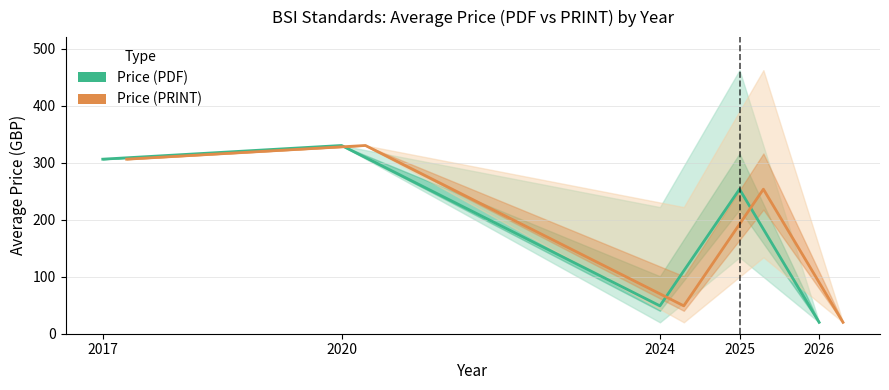

Reading left to right, list all the values displayed in this chart.

Price (PDF): 306.0	330.0	48.9	253.4	20.0
Price (PRINT): 306.0	330.0	48.9	253.4	20.0